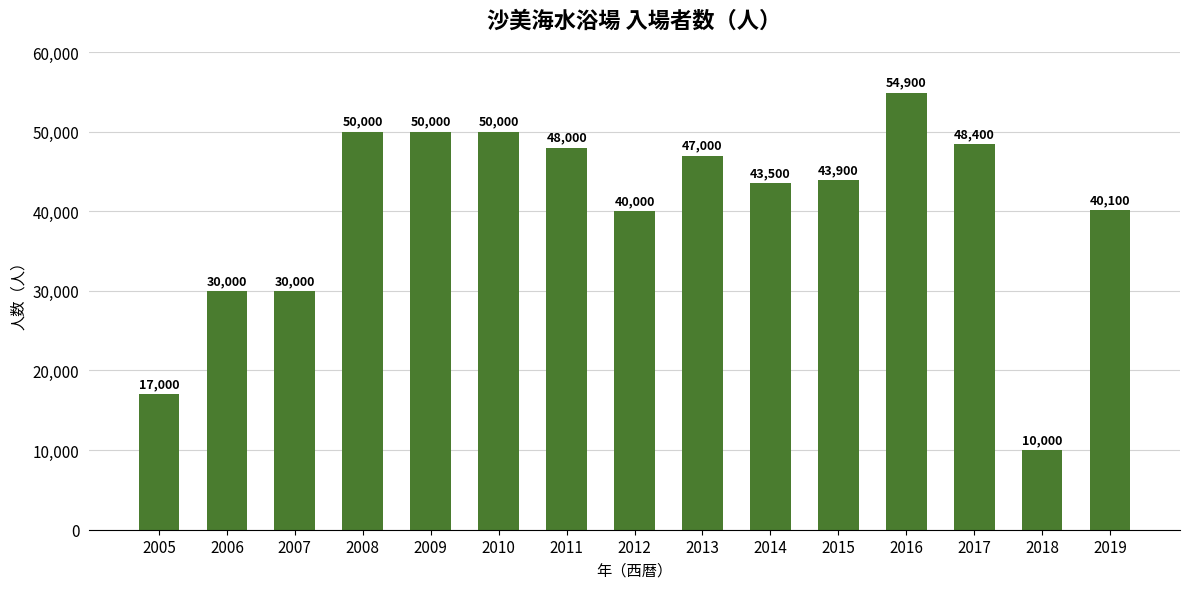

Which label corresponds to the largest value in the chart?

2016